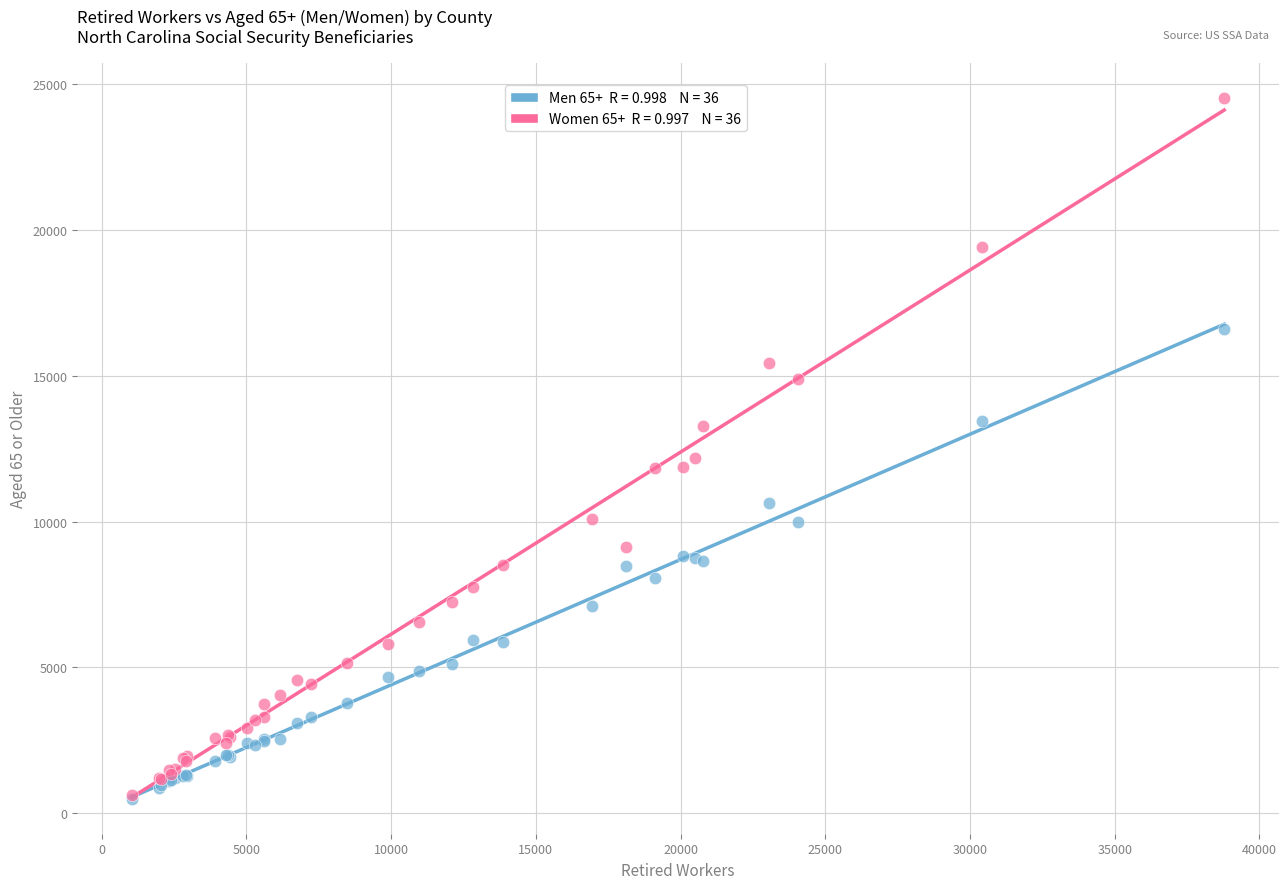

Across all series, what Y value is closest to 12515?

12180